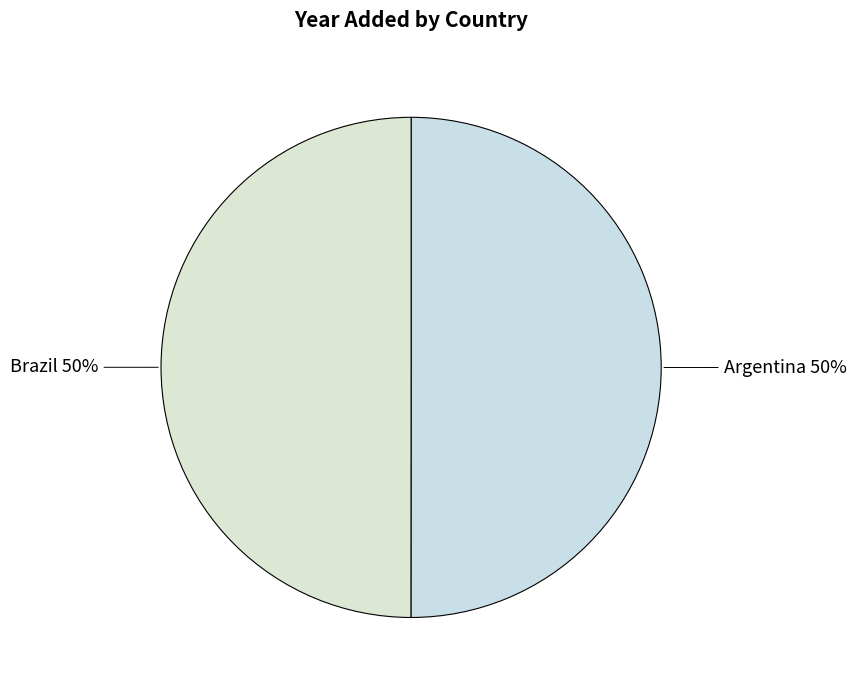

What percentage is the Brazil slice, to the nearest percent?

50%